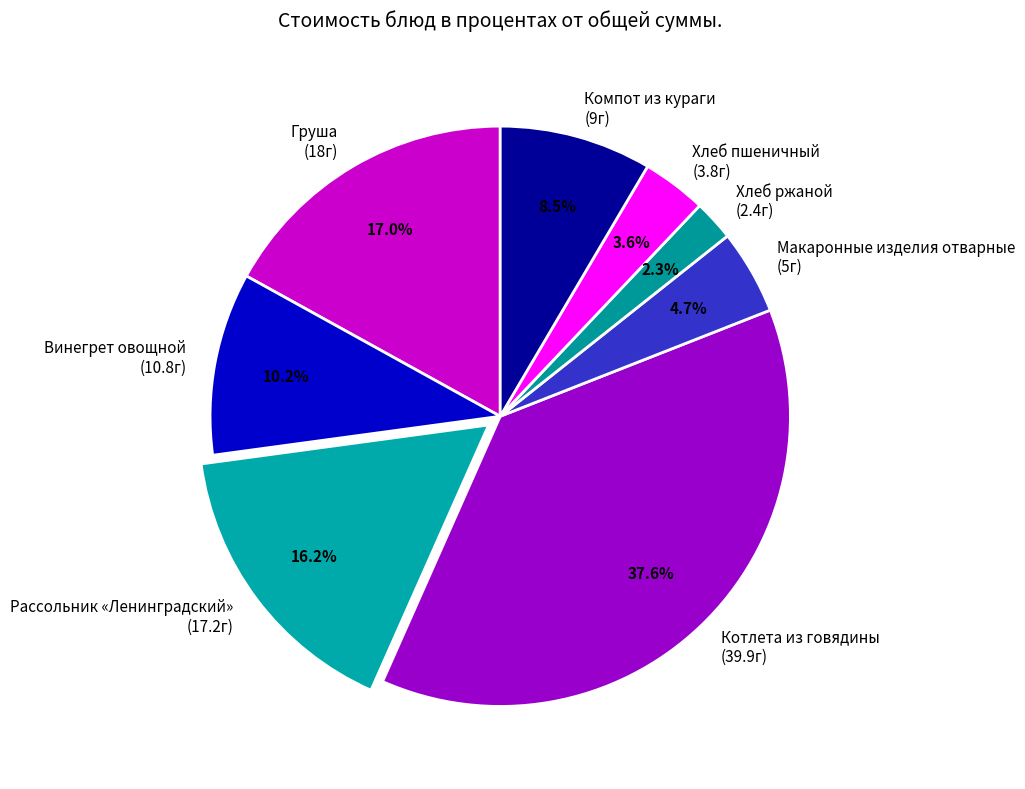

Approximately how many times larger is the value at Макаронные изделия отварные compared to Хлеб пшеничный?

1.3